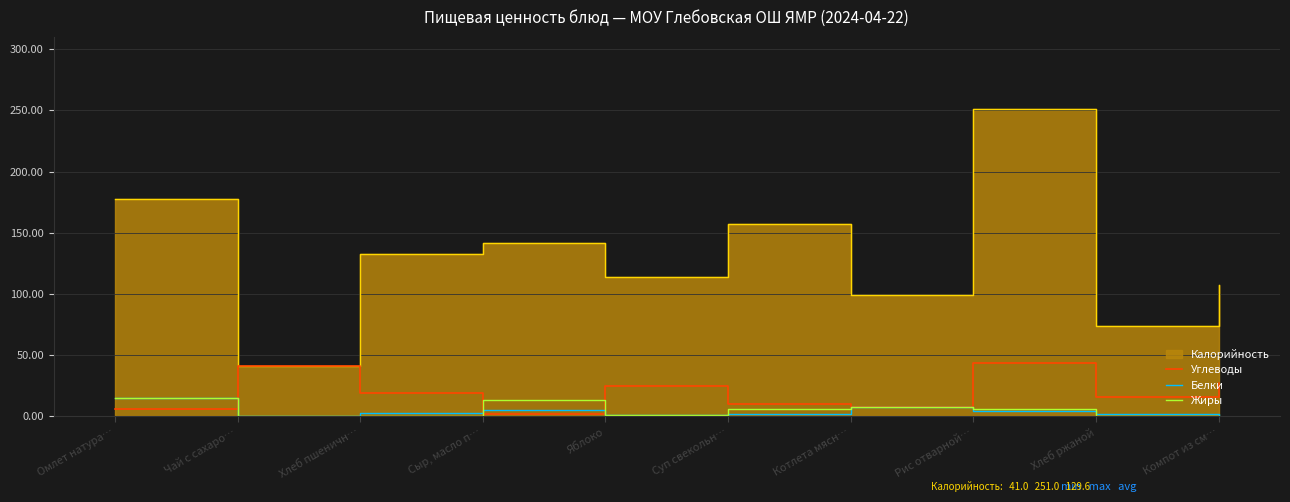

What is the total value across all series at Суп свекольн…?

17.9